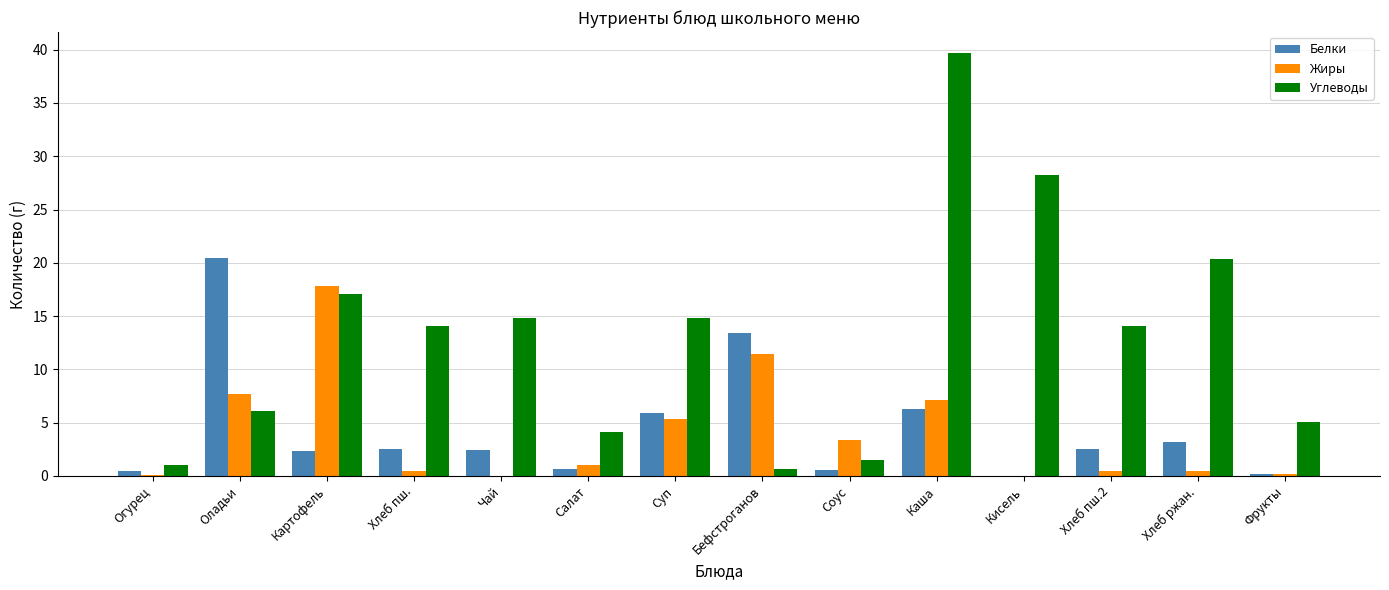

The value of Жиры at Каша is 3.8. True or false?

False